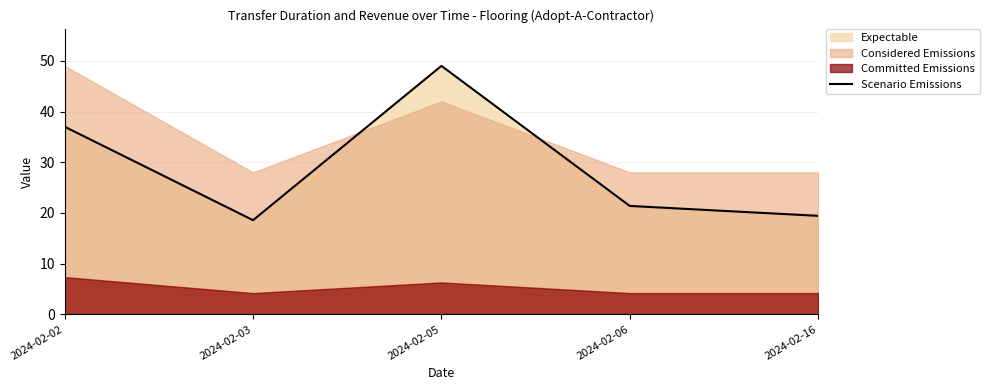

What is the difference between the values at 2024-02-16 and 2024-02-02?

17.6